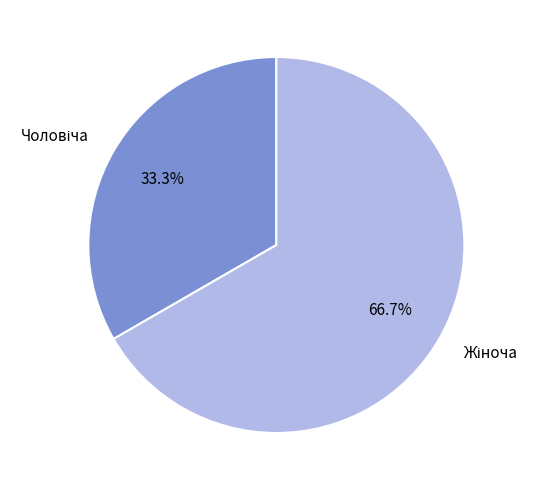

Does any single category account for the majority?

Yes